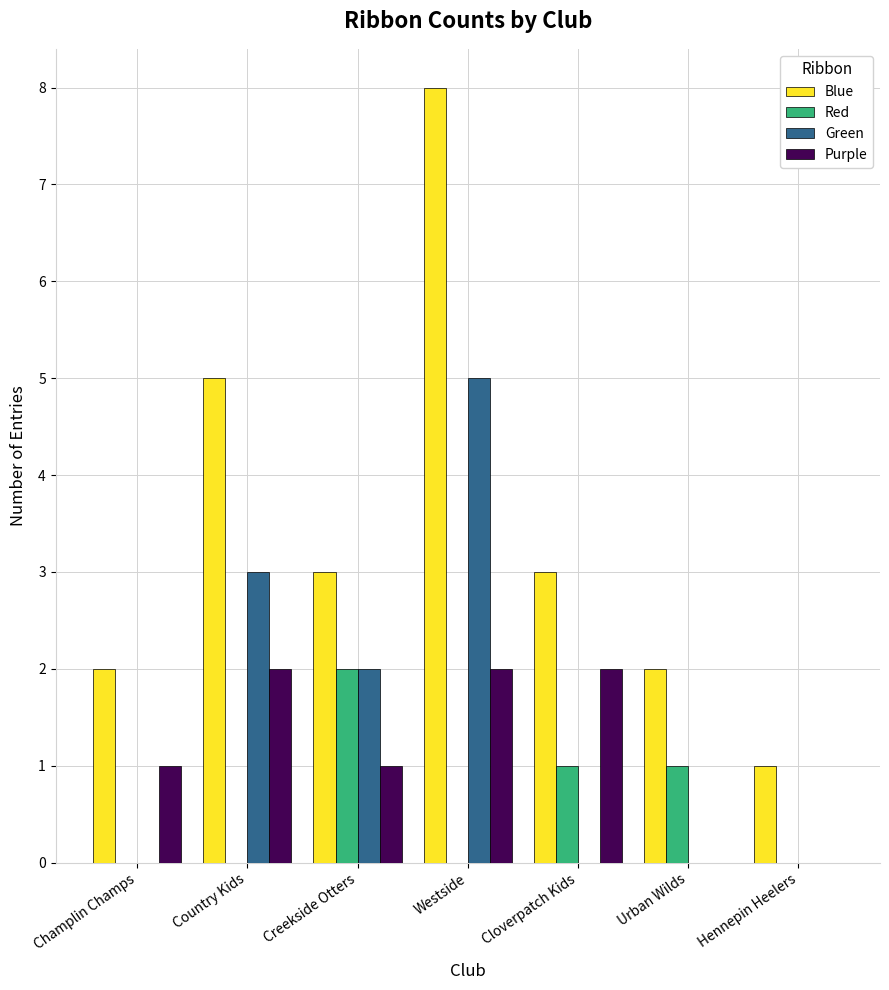

Which series changed the most between Creekside Otters and Westside?

Blue